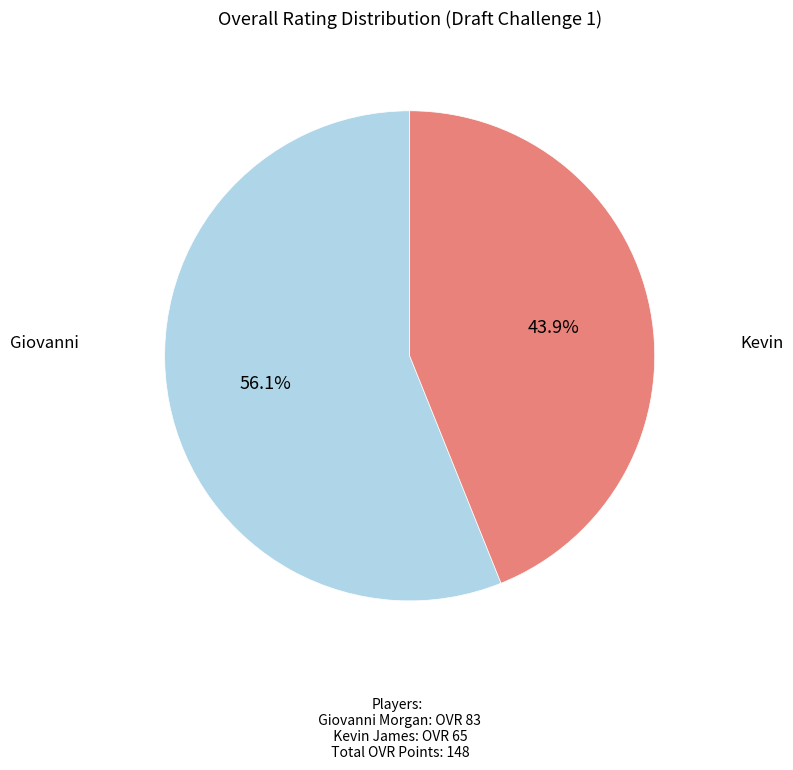

Does any single category account for the majority?

Yes